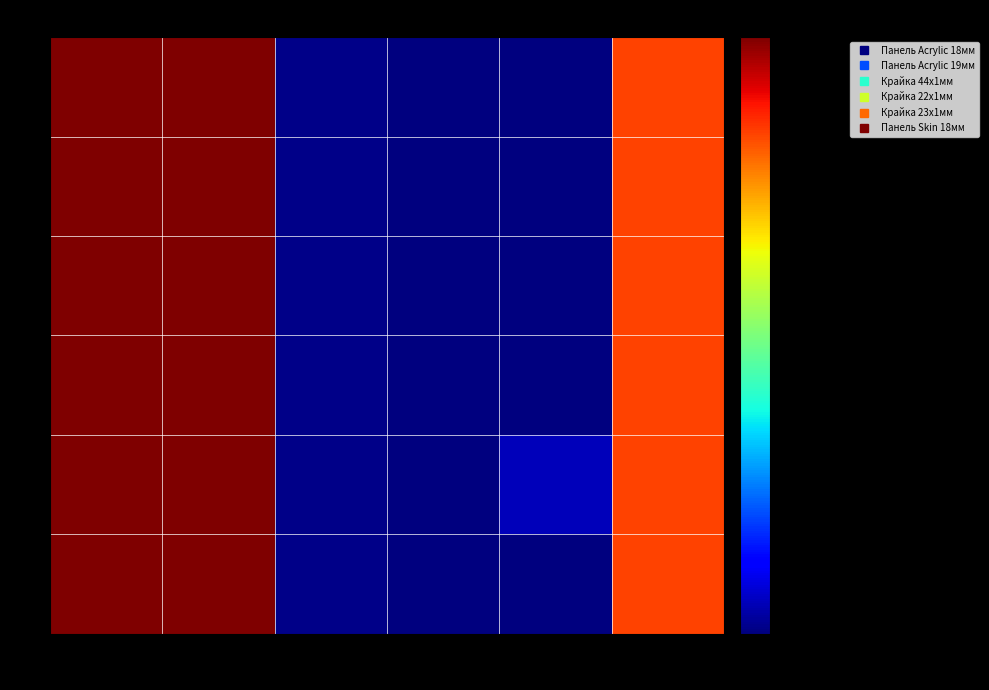

Rank the series at 1 from lowest to highest value.

1, 2, 3, 4, 5, 6